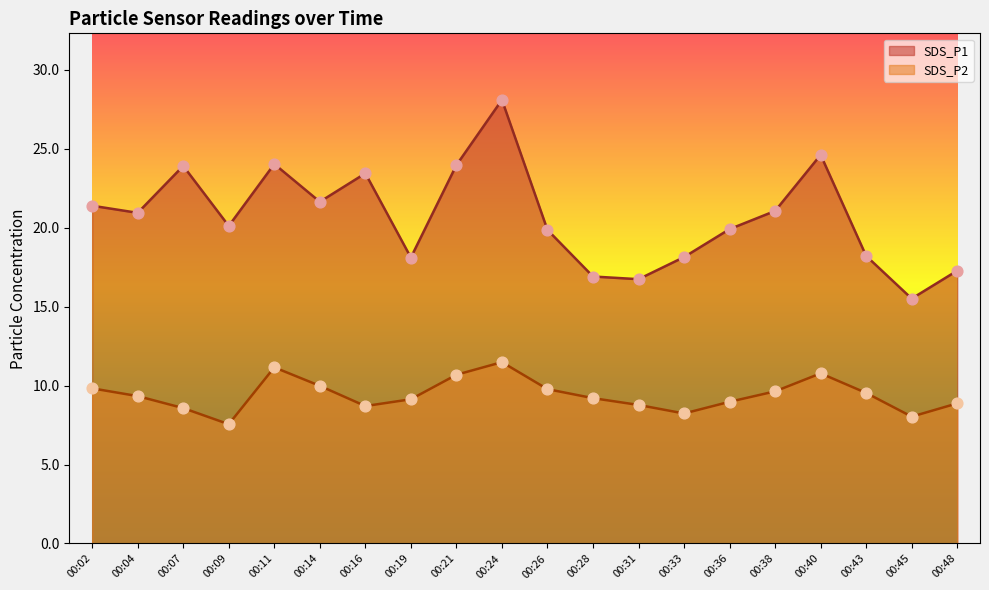

Which series contains the lowest Y value?

SDS_P2